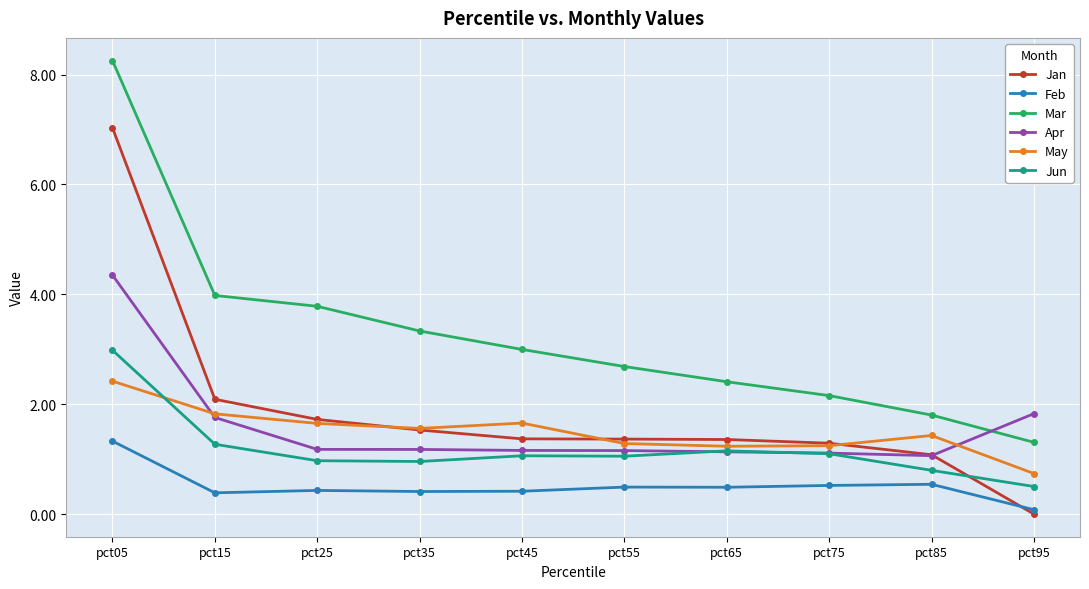

What is the difference between the maximum and minimum values in the Apr series?

3.3